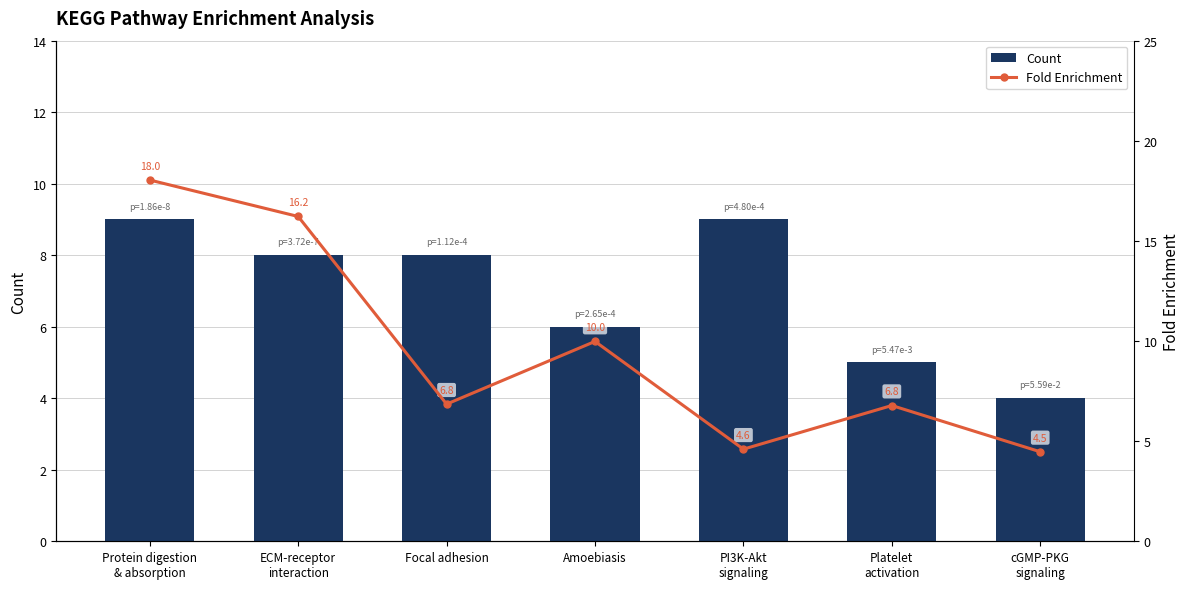

Which has a higher value, Protein digestion
& absorption or Platelet
activation?

Protein digestion
& absorption